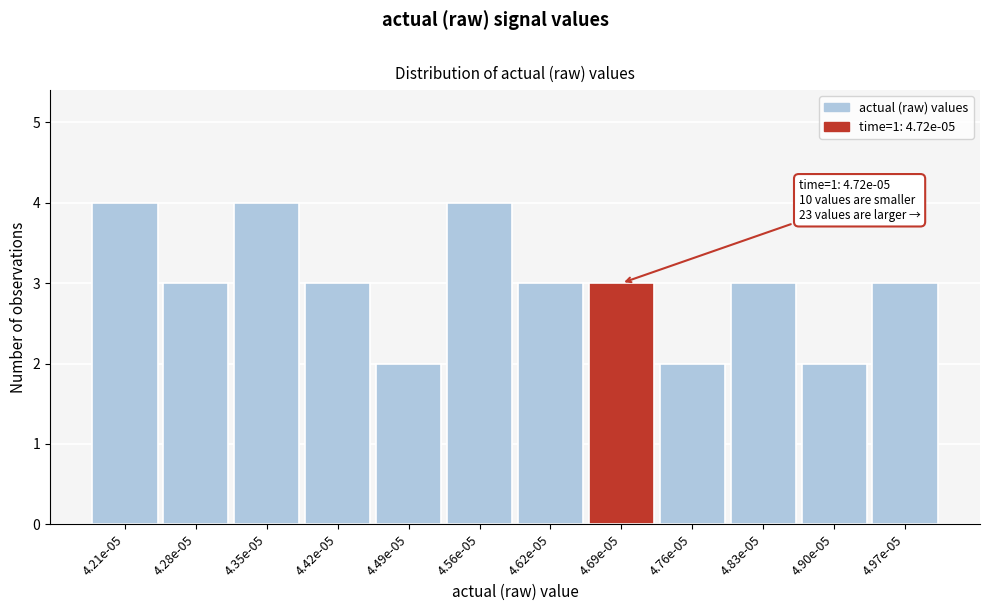

Reading left to right, transcribe all the data shown in this chart.

4	3	4	3	2	4	3	3	2	3	2	3